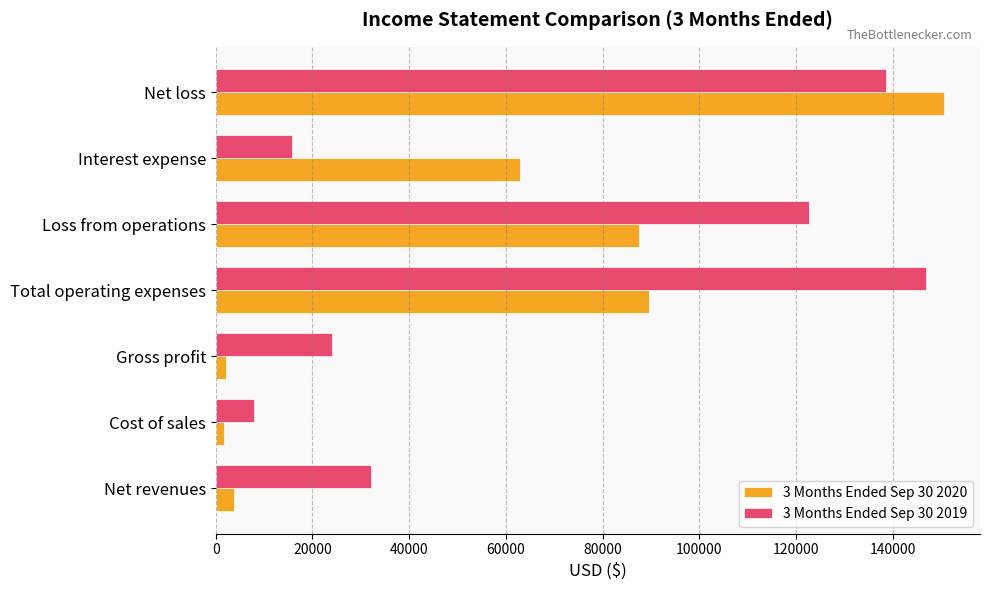

At which category is the sum across all series the highest?

Net loss